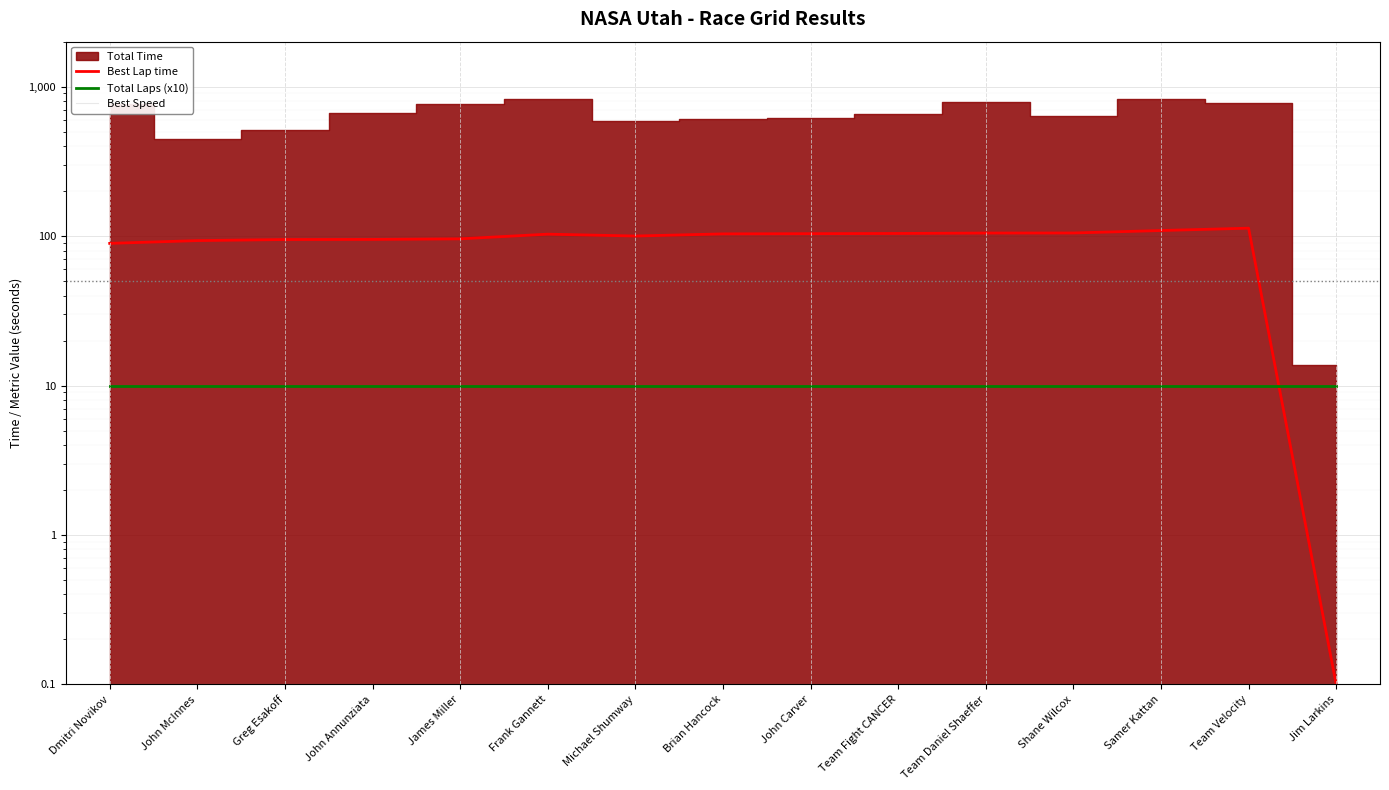

Which label corresponds to the smallest value in the chart?

Jim Larkins